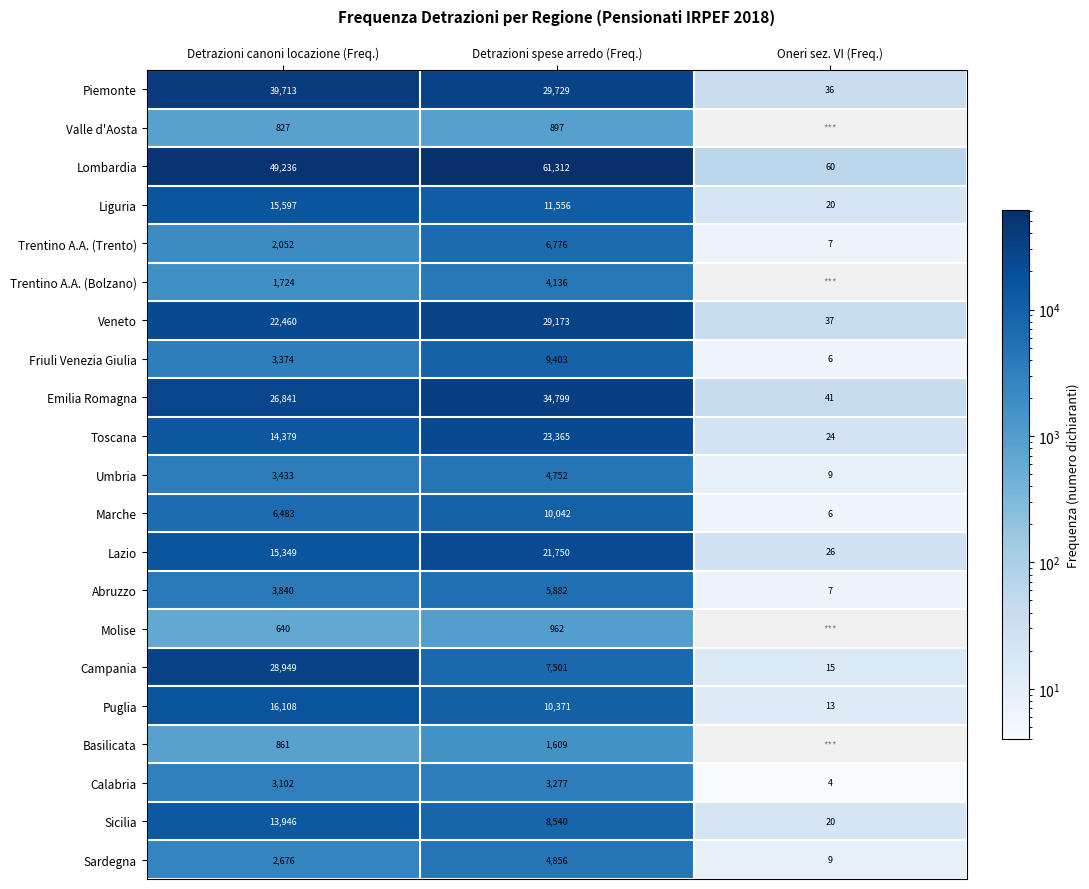

What is the spread (max minus min) of values at Detrazioni canoni locazione (Freq.)?

48596